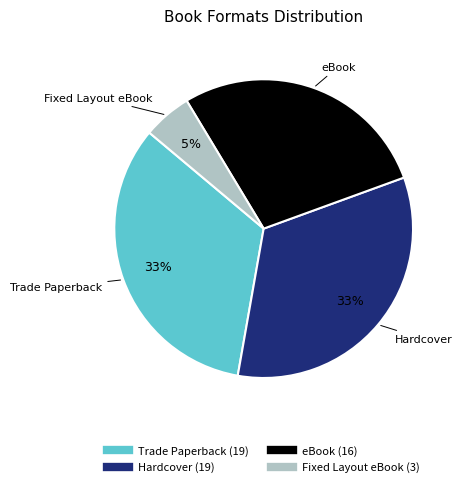

What is the smallest slice in the pie chart?

Fixed Layout eBook